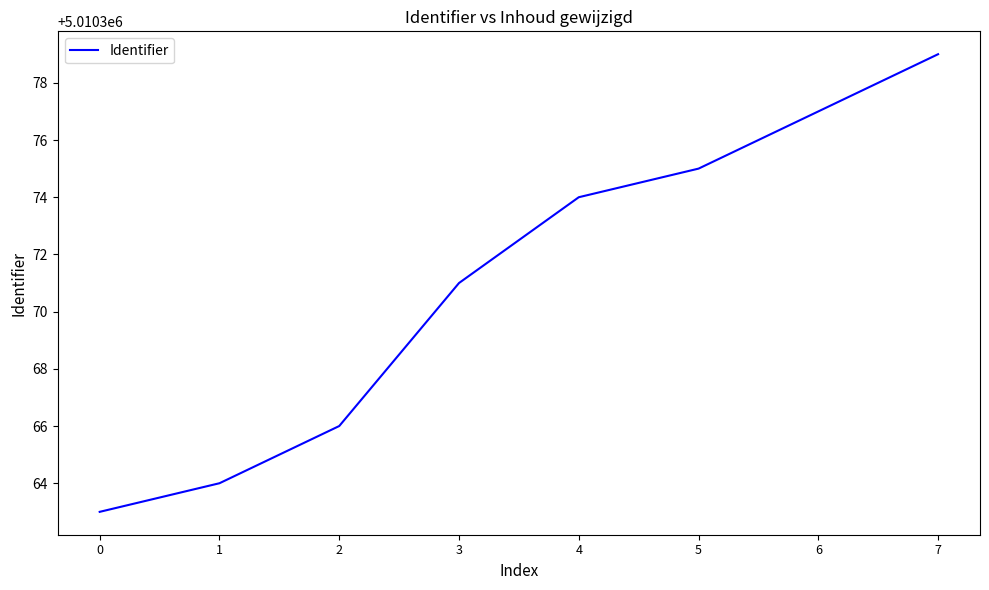

What is the sum of all values?

40082969